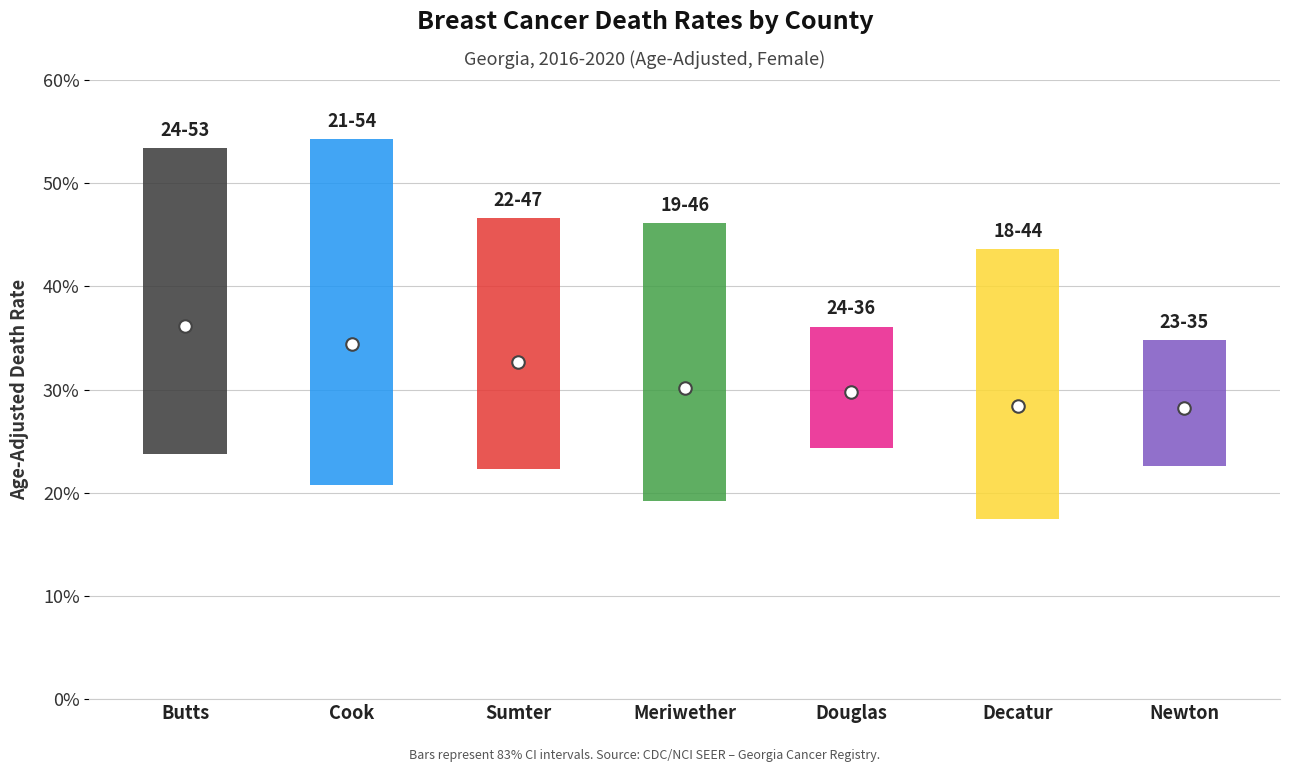

List the labels in order of value, smallest first.

Newton County, Decatur County, Douglas County, Meriwether County, Sumter County, Cook County, Butts County